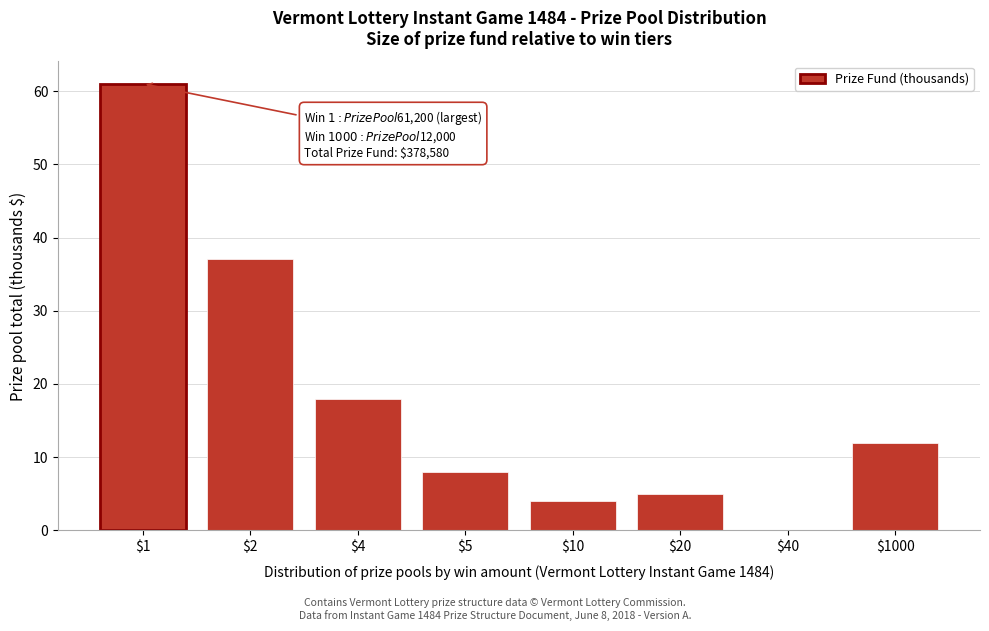

What is the sum of all values?

145